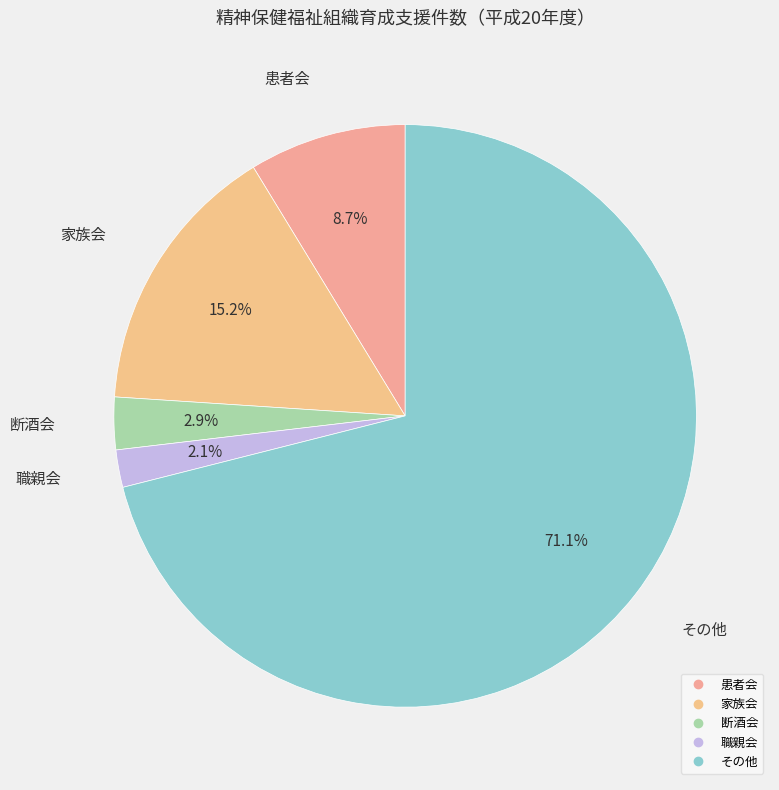

Is it true that その他 is 71% of the pie?

True